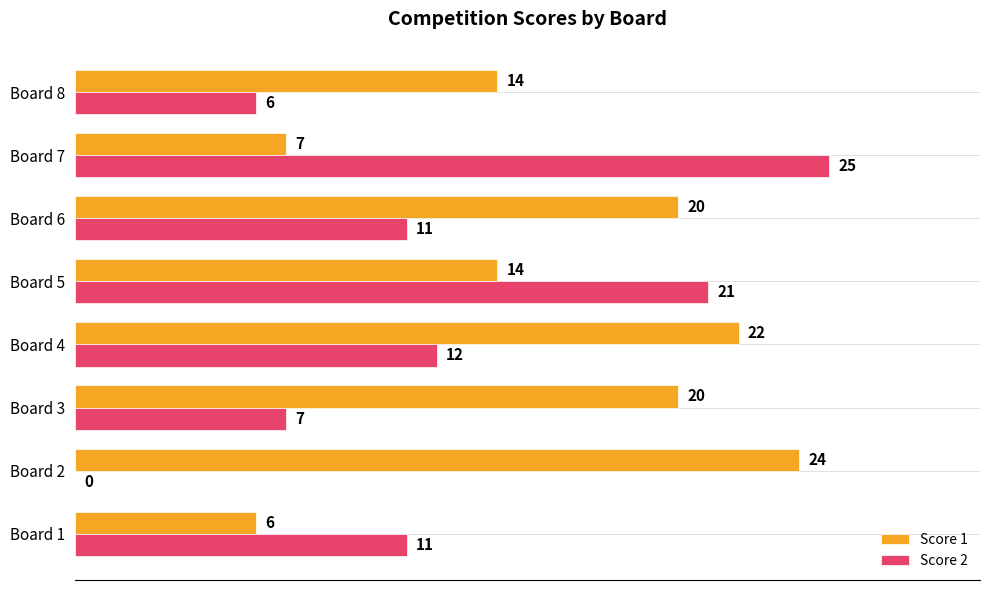

What are all the series names shown in the legend?

Score 1, Score 2